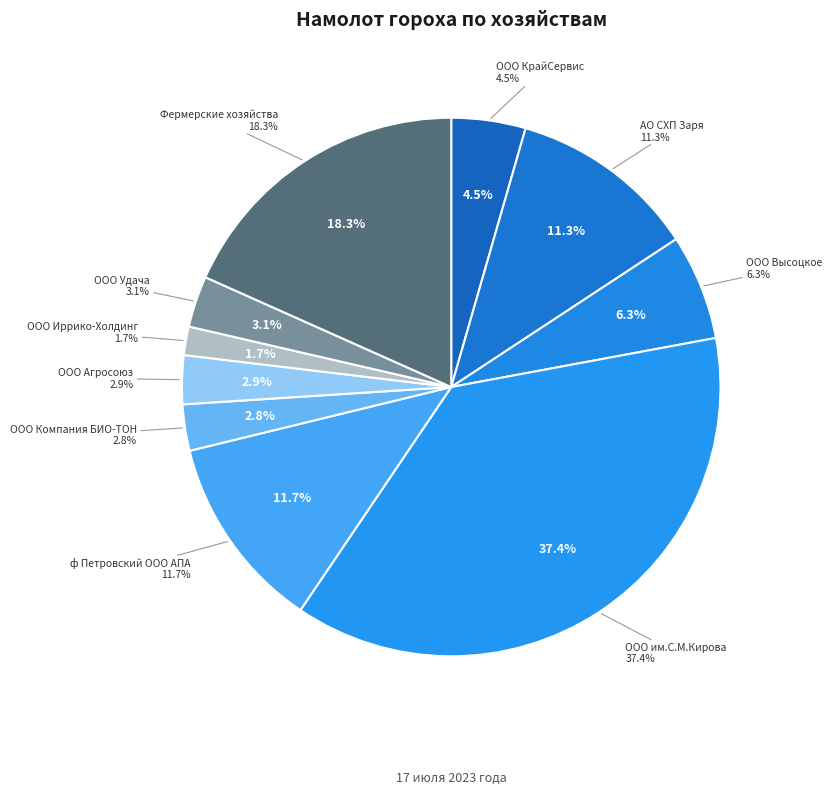

To the nearest percent, what portion does ООО Удача represent?

3%